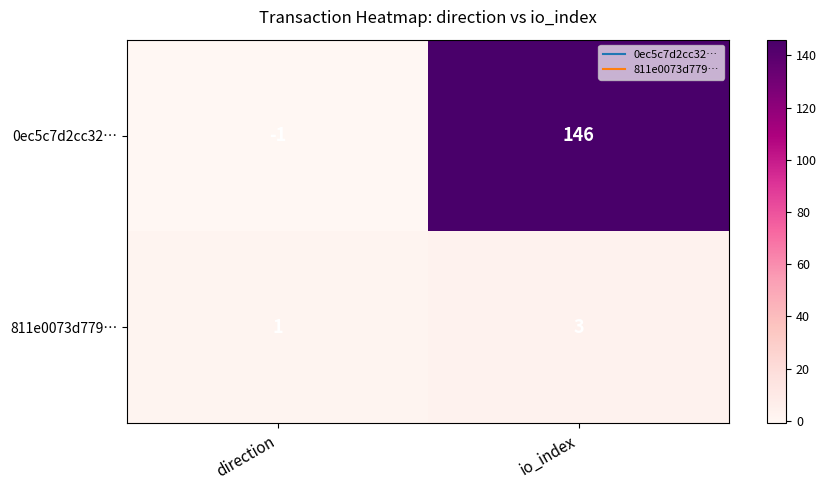

What is the sum of the 811e0073d779… values at io_index and direction?

4